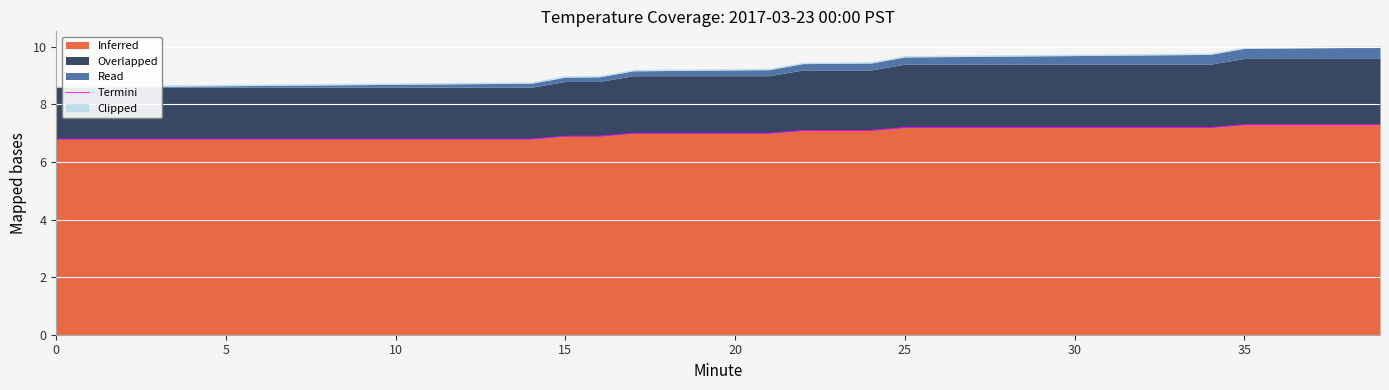

Approximately how many times larger is the value at 31 compared to 29?

1.0